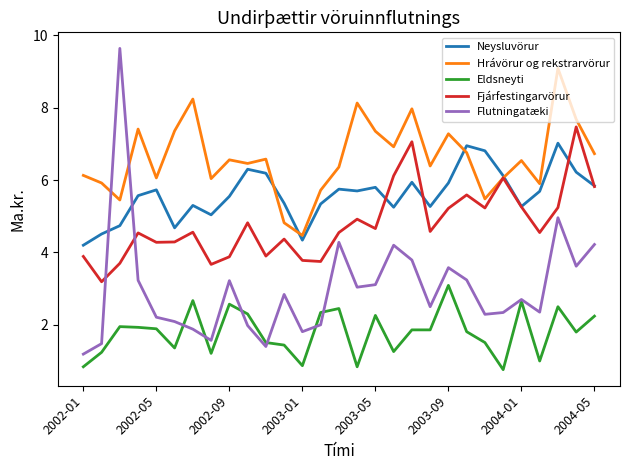

Which series has the largest total across all categories?

Hrávörur og rekstrarvörur